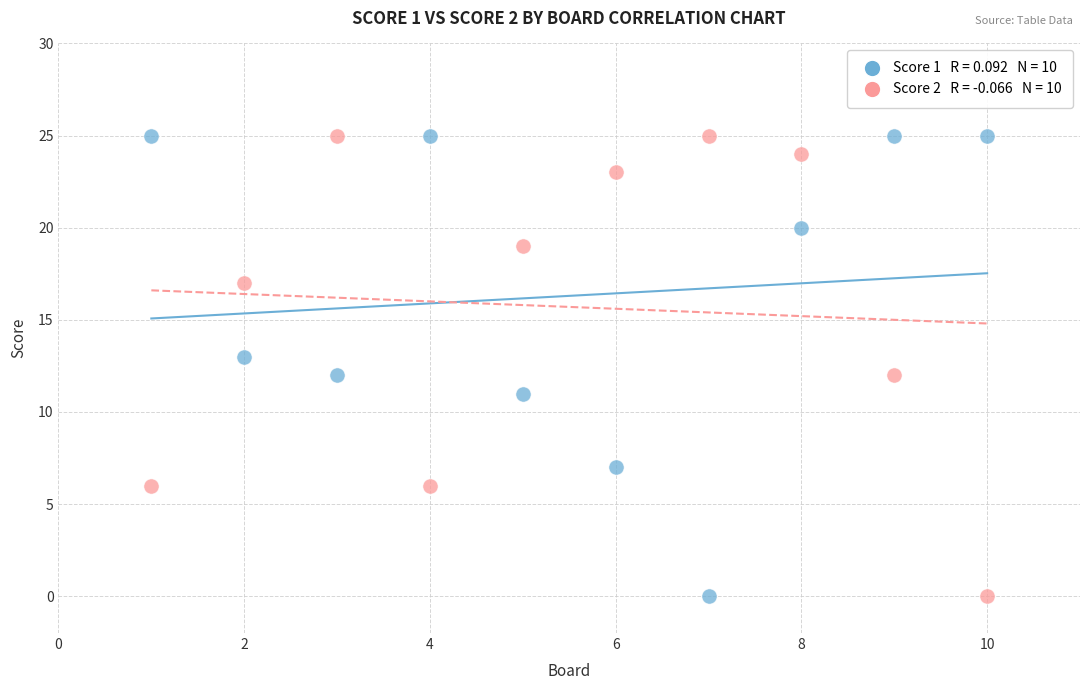

Across all data points, what is the range of X values (max minus min)?

9